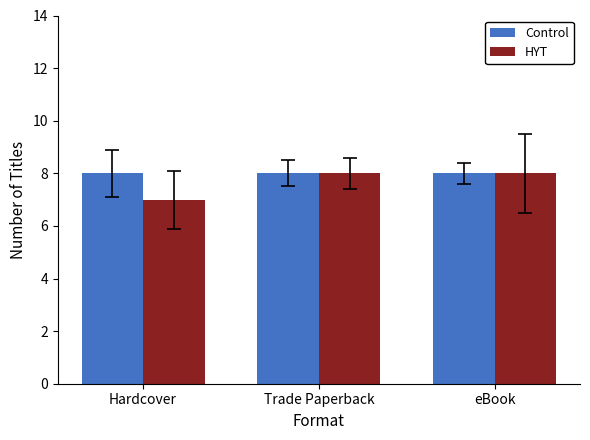

Rank the series at Hardcover from lowest to highest value.

HYT, Control